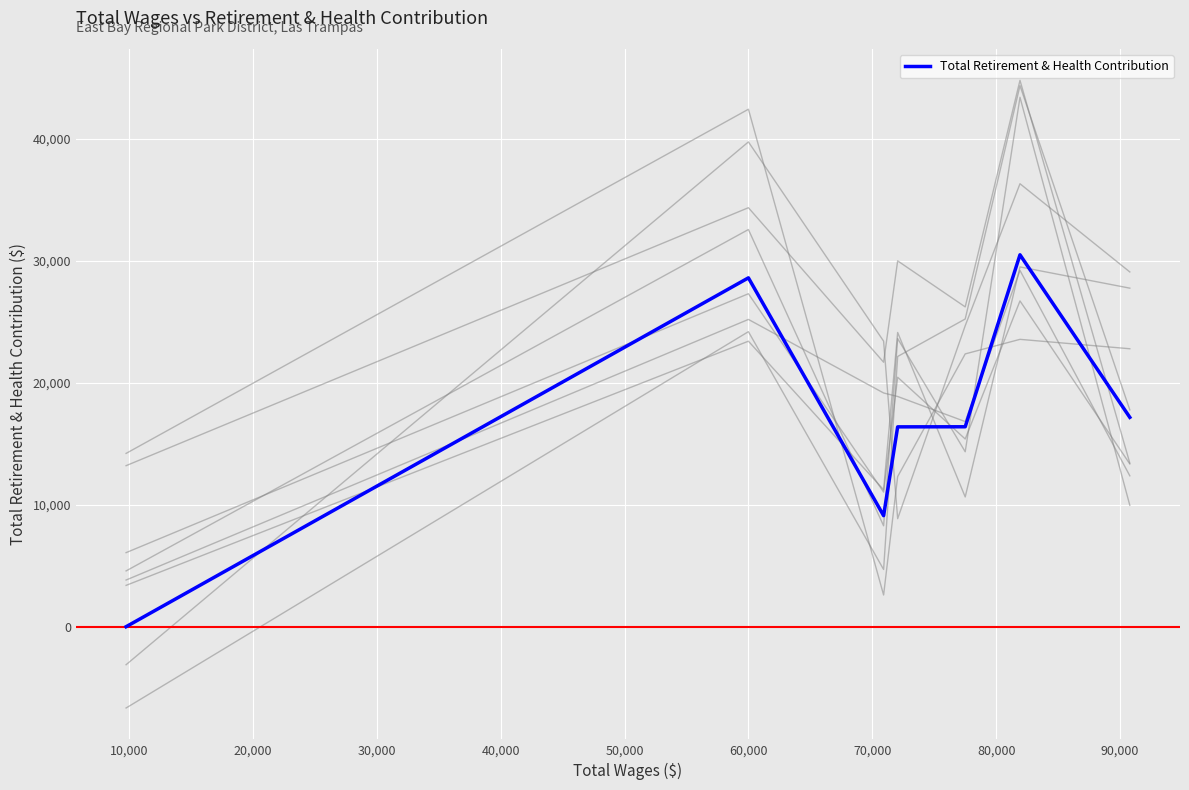

How many lines are shown in the chart?

1